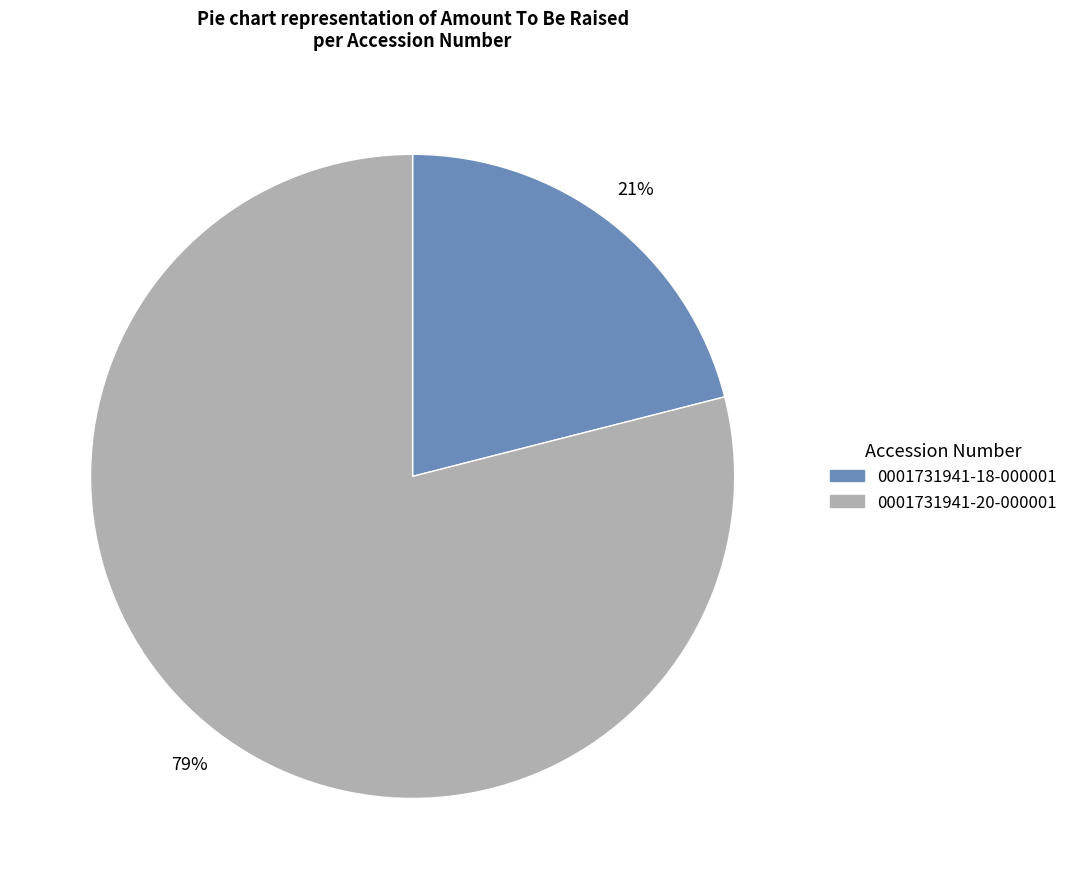

How many slices are in this pie chart?

2